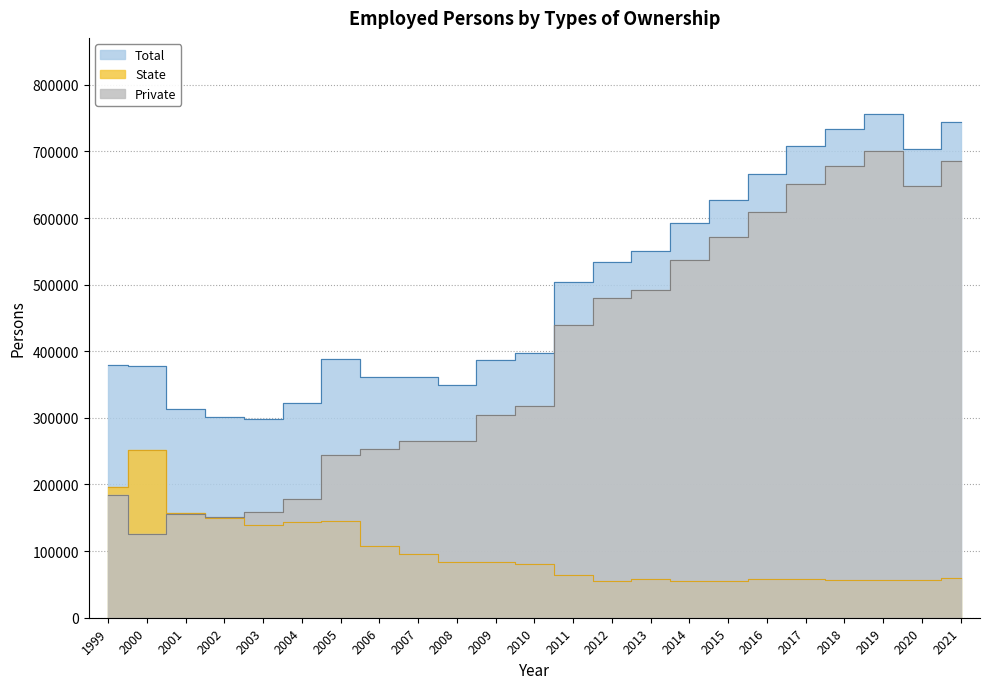

How many interior local peaks does the Private series have?

2